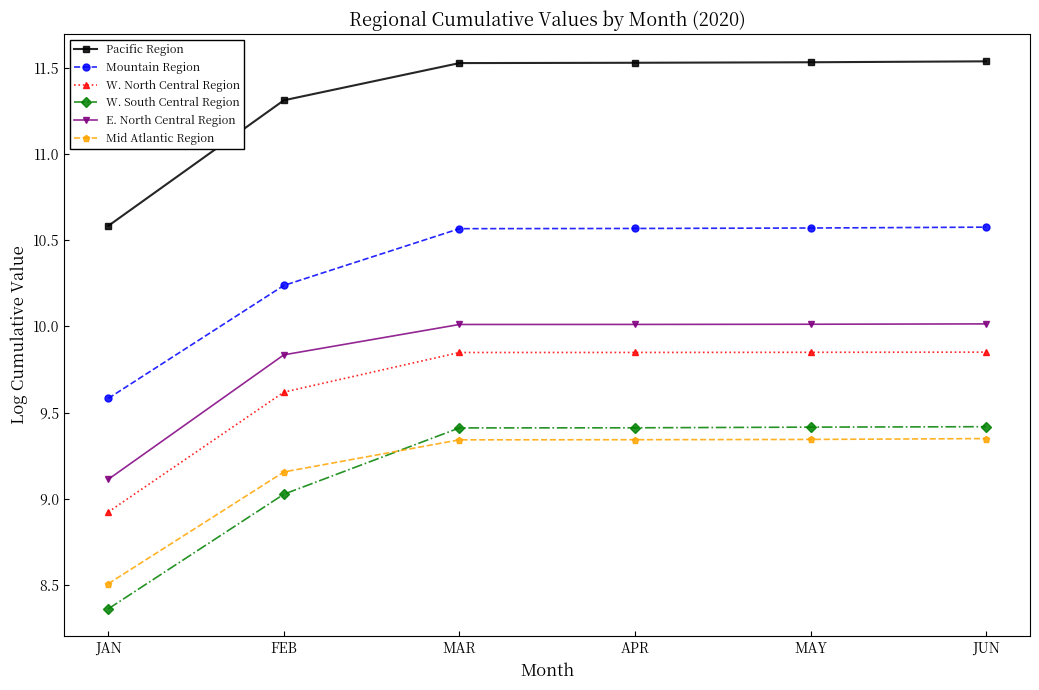

What is the sum of the Pacific Region values at MAY and APR?

23.1